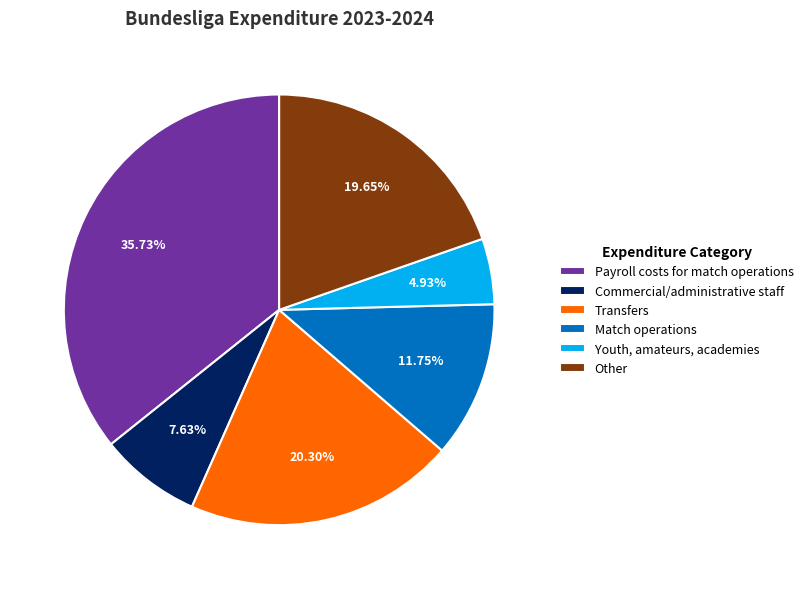

To the nearest percent, what is the combined percentage of Match operations and Commercial/administrative staff?

19%